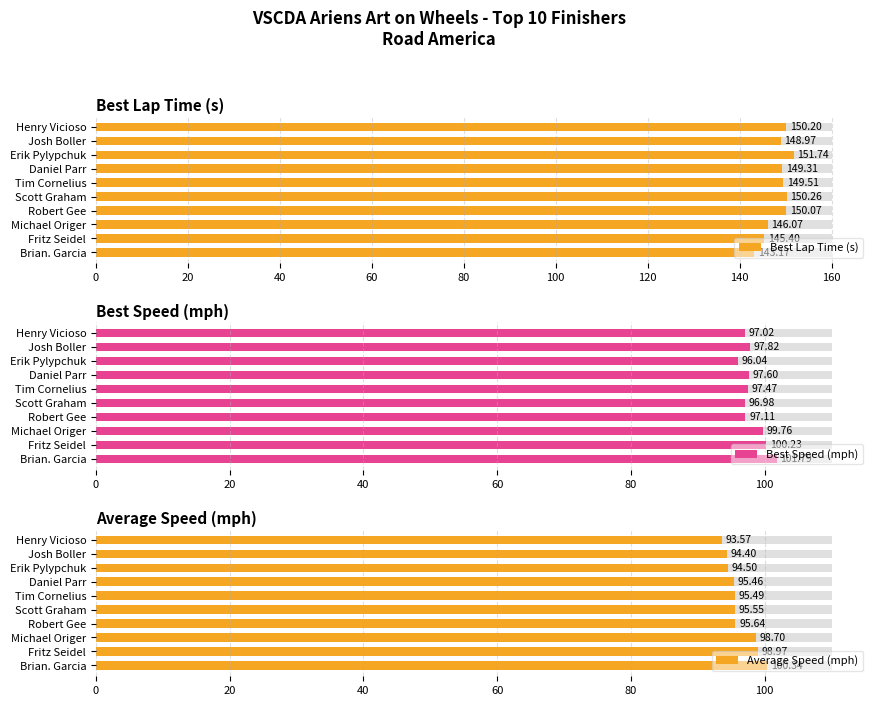

How many bars are there in each group?

3